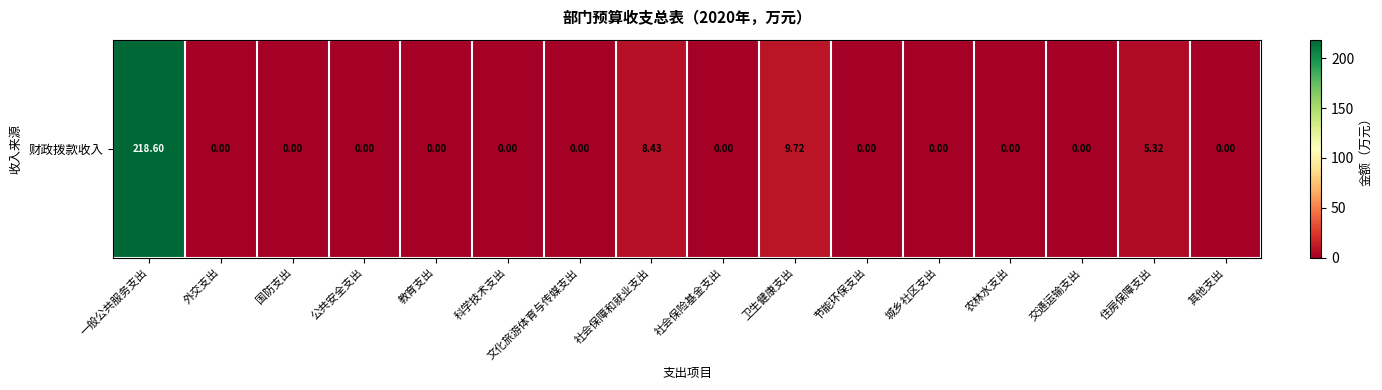

Reading right to left, list all the values displayed in this chart.

其他支出=0.0	住房保障支出=5.3	交通运输支出=0.0	农林水支出=0.0	城乡社区支出=0.0	节能环保支出=0.0	卫生健康支出=9.7	社会保险基金支出=0.0	社会保障和就业支出=8.4	文化旅游体育与传媒支出=0.0	科学技术支出=0.0	教育支出=0.0	公共安全支出=0.0	国防支出=0.0	外交支出=0.0	一般公共服务支出=218.6